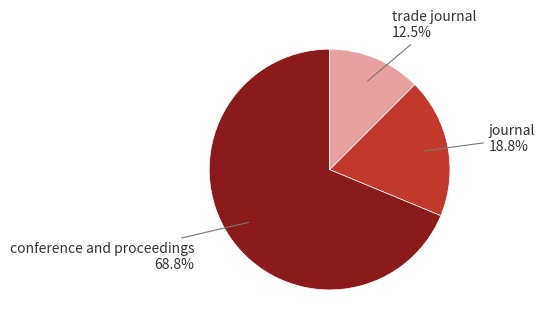

How many segments does this pie chart have?

3